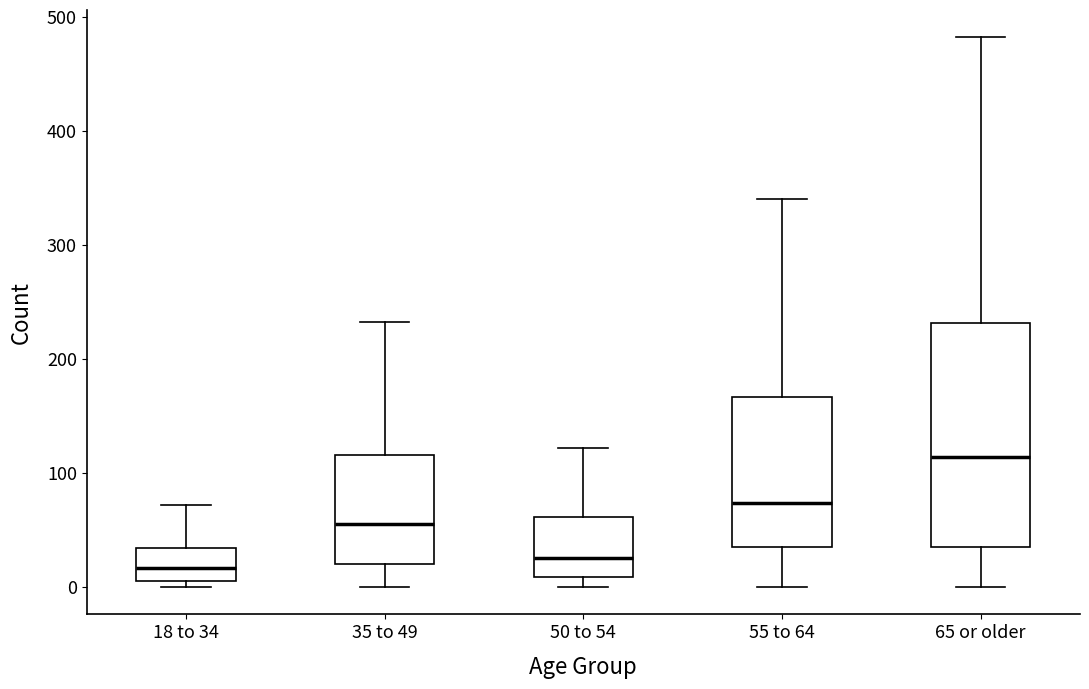

Reading left to right, read every box against the y-axis: the position of its median line, the range the box covers, and the ends of its whiskers. The values are not printed on the chart, so give them approximately, as read against the axis.

18 to 34: median 20, box 10 to 30, whiskers 0 to 70
35 to 49: median 60, box 20 to 120, whiskers 0 to 230
50 to 54: median 30, box 10 to 60, whiskers 0 to 120
55 to 64: median 70, box 40 to 170, whiskers 0 to 340
65 or older: median 110, box 40 to 230, whiskers 0 to 480